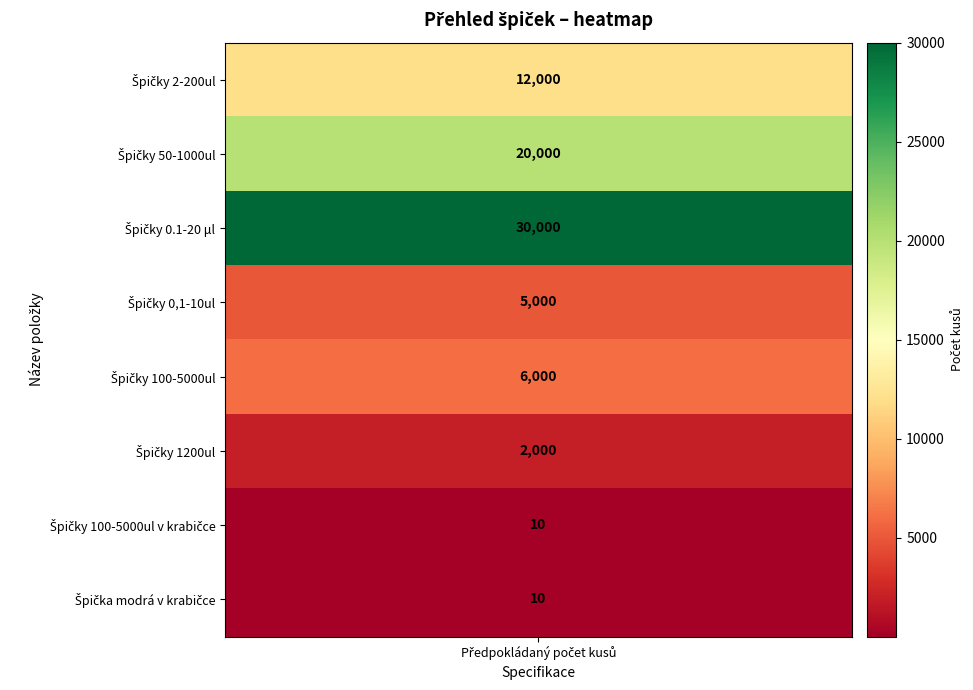

At how many categories does at least one series exceed 27981?

1